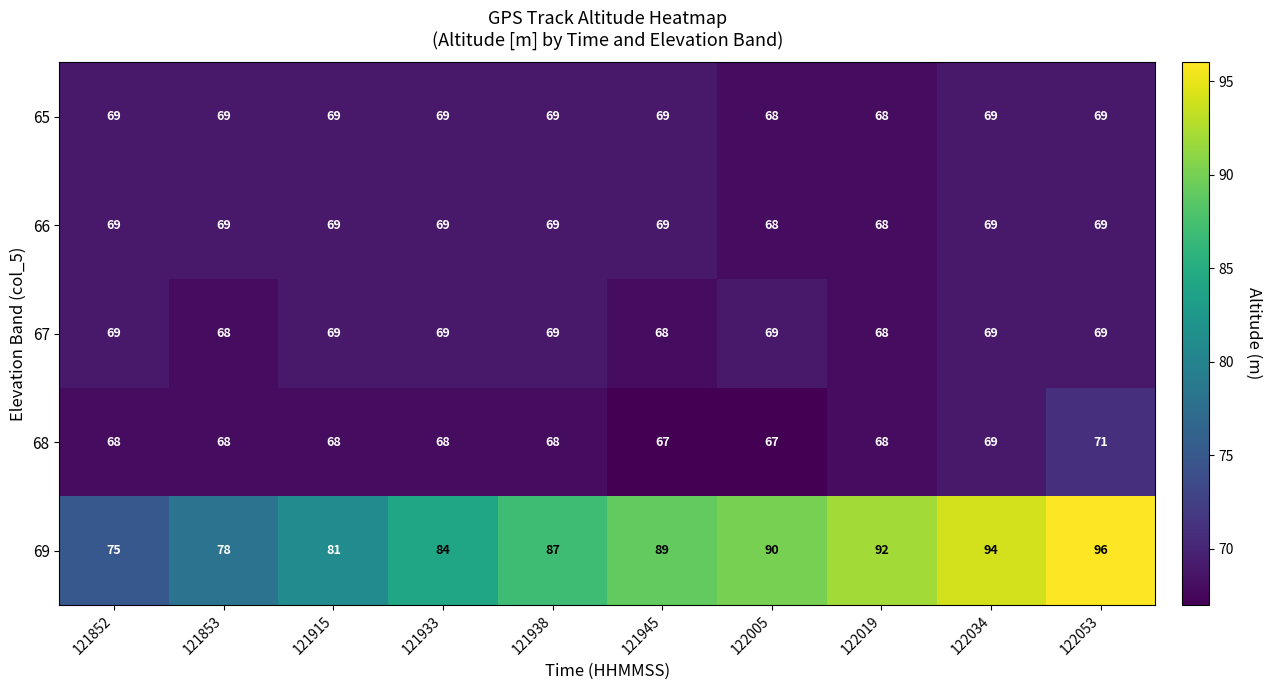

How many distinct data groups are displayed?

5